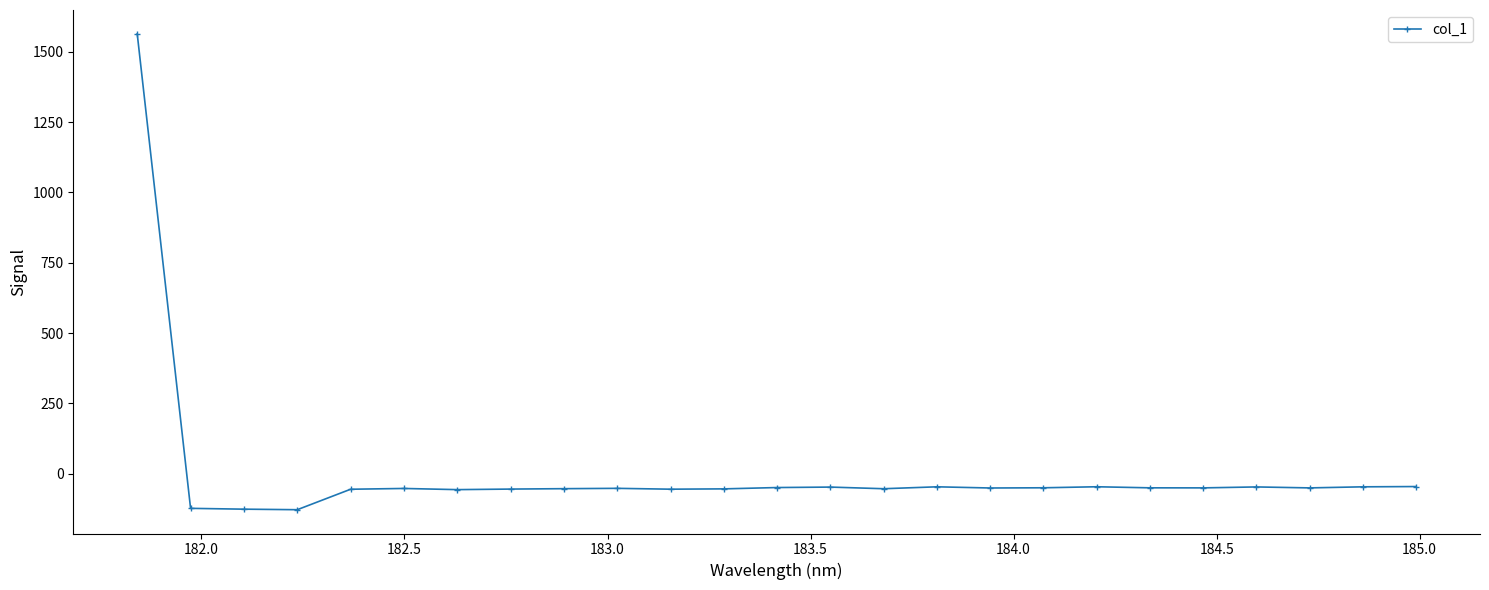

What is the value of the 25th point from the left?

-45.5